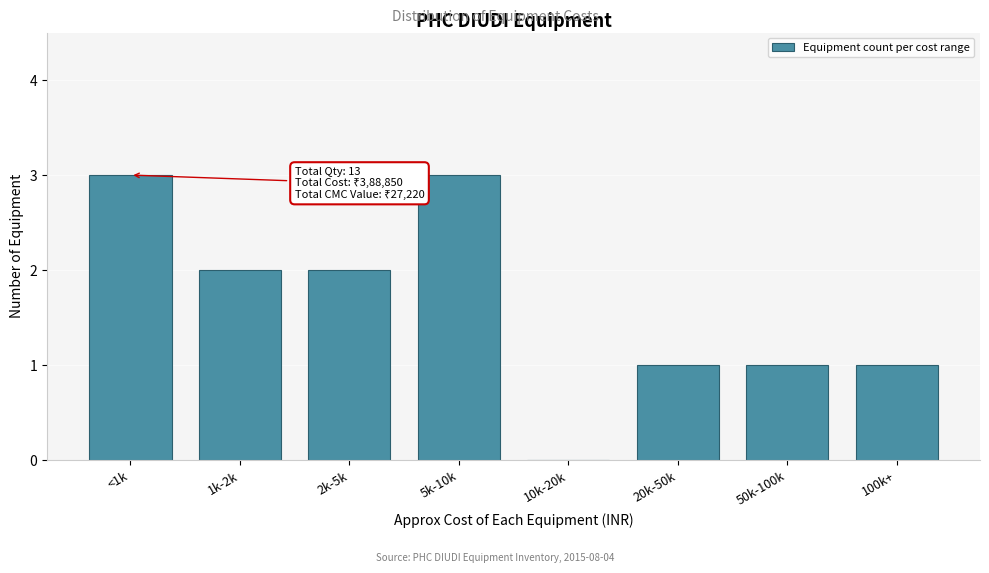

Reading left to right, what are all the values shown in this chart?

<1k=3	1k-2k=2	2k-5k=2	5k-10k=3	10k-20k=0	20k-50k=1	50k-100k=1	100k+=1